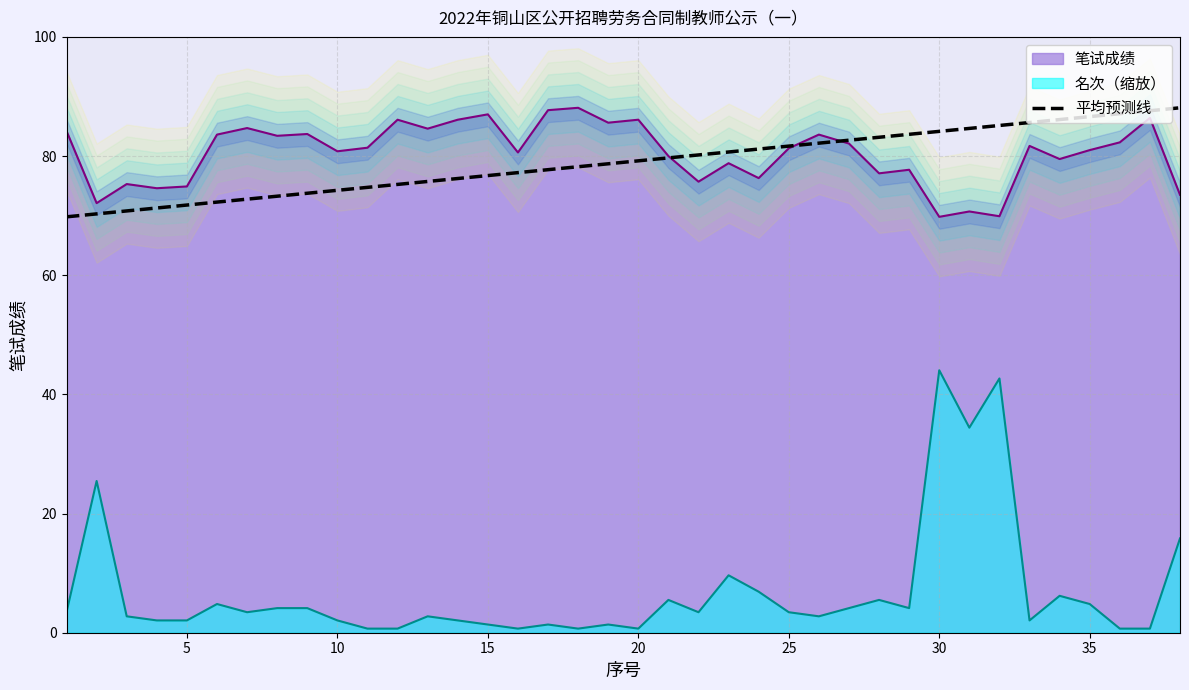

Reading left to right, list all the values displayed in this chart.

69.8	70.3	70.8	71.3	71.8	72.3	72.8	73.3	73.8	74.3	74.7	75.2	75.7	76.2	76.7	77.2	77.7	78.2	78.7	79.2	79.7	80.2	80.7	81.2	81.7	82.2	82.7	83.2	83.6	84.1	84.6	85.1	85.6	86.1	86.6	87.1	87.6	88.1